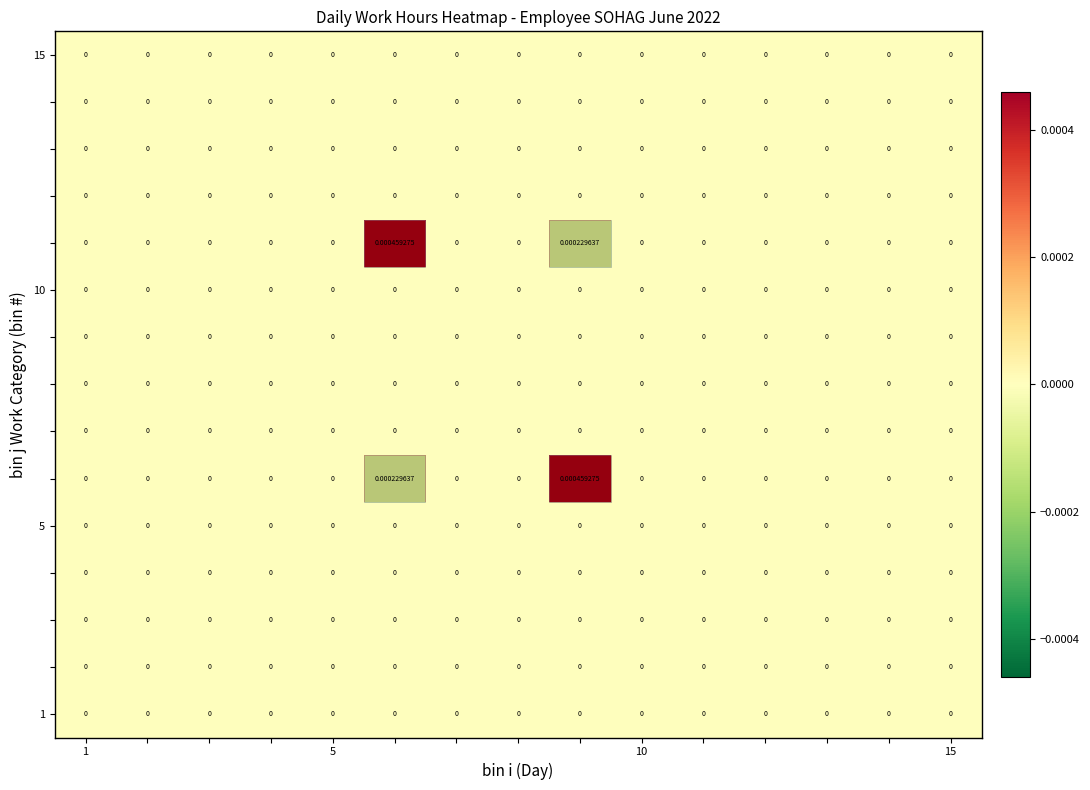

Count the number of categories in the chart.

15